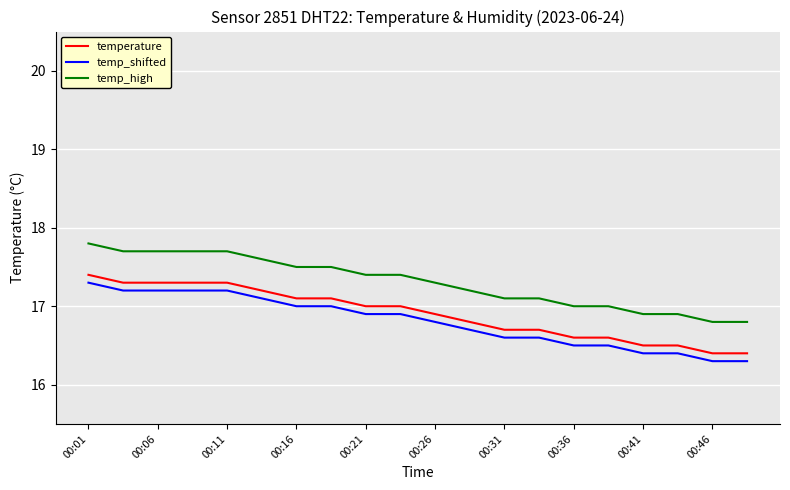

What is the sum of all temp_shifted values?

336.1